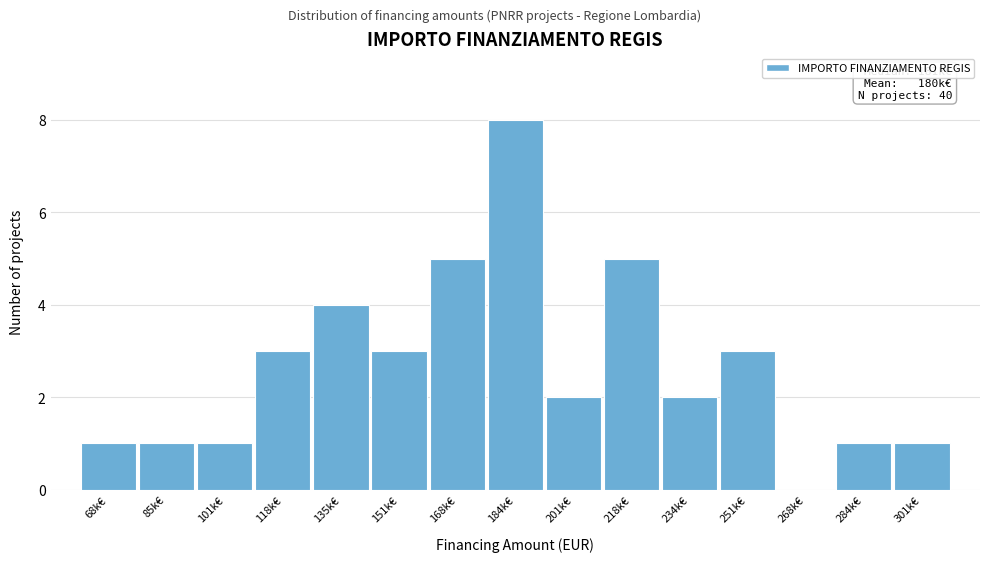

Reading right to left, list all the values displayed in this chart.

301k€=1	284k€=1	268k€=0	251k€=3	234k€=2	218k€=5	201k€=2	184k€=8	168k€=5	151k€=3	135k€=4	118k€=3	101k€=1	85k€=1	68k€=1